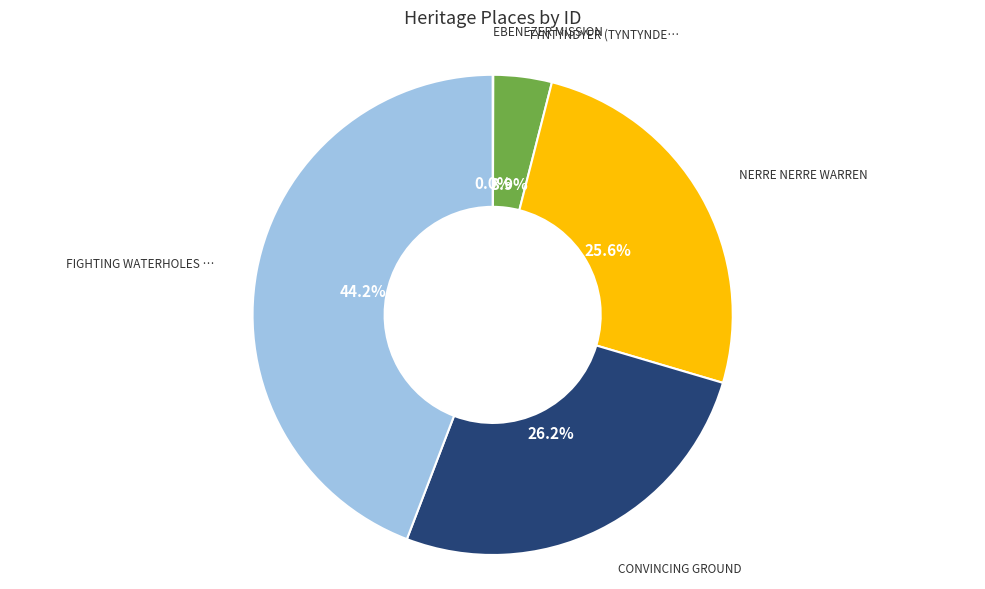

To the nearest percent, what is the difference between the largest and smallest slice percentages?

44%